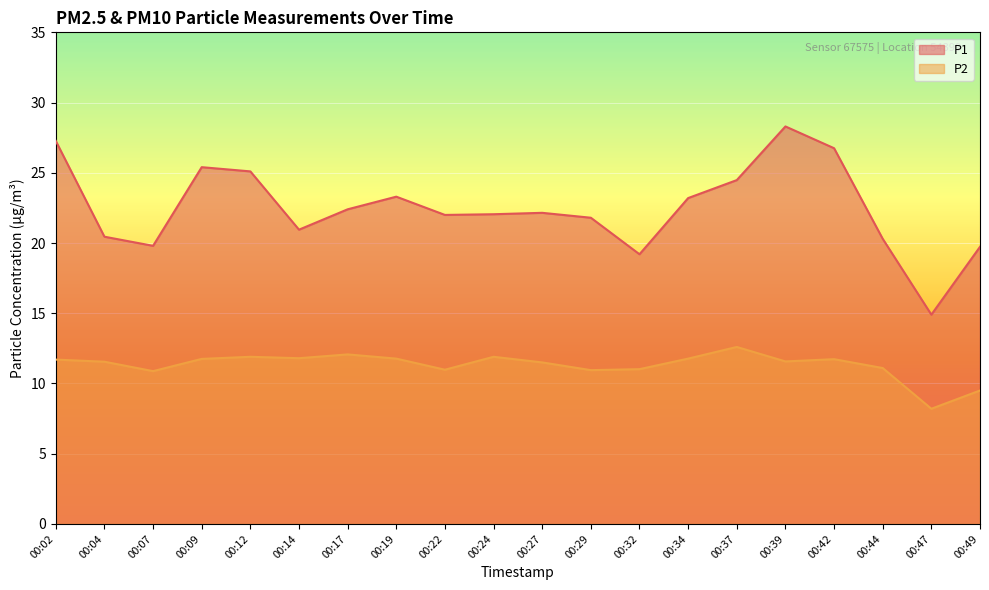

What is the highest value of the P1 series?

28.3